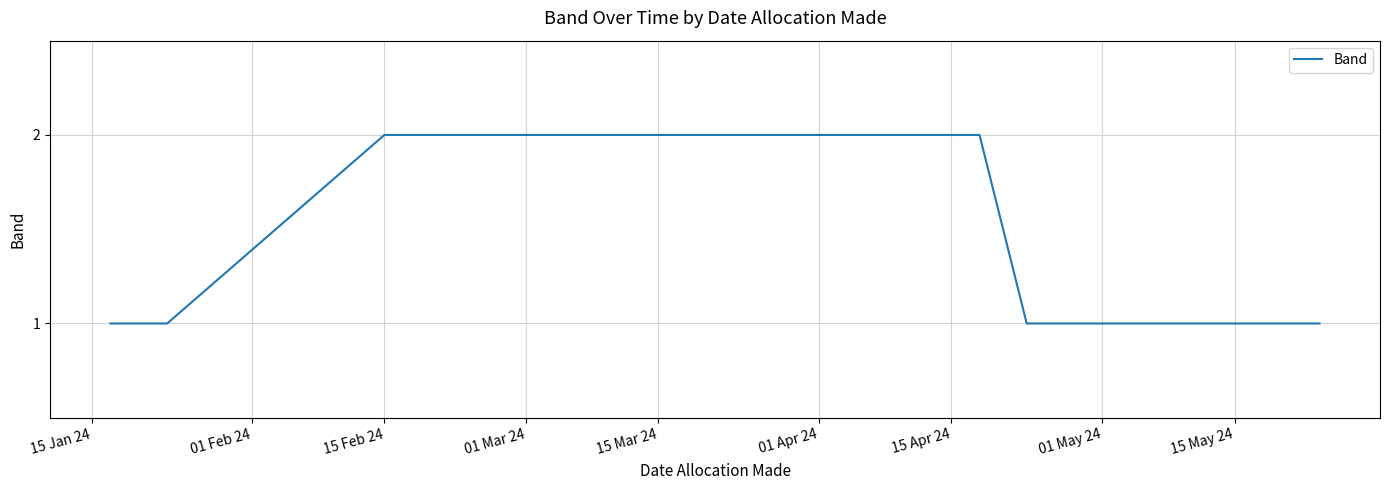

How many lines are shown in the chart?

1